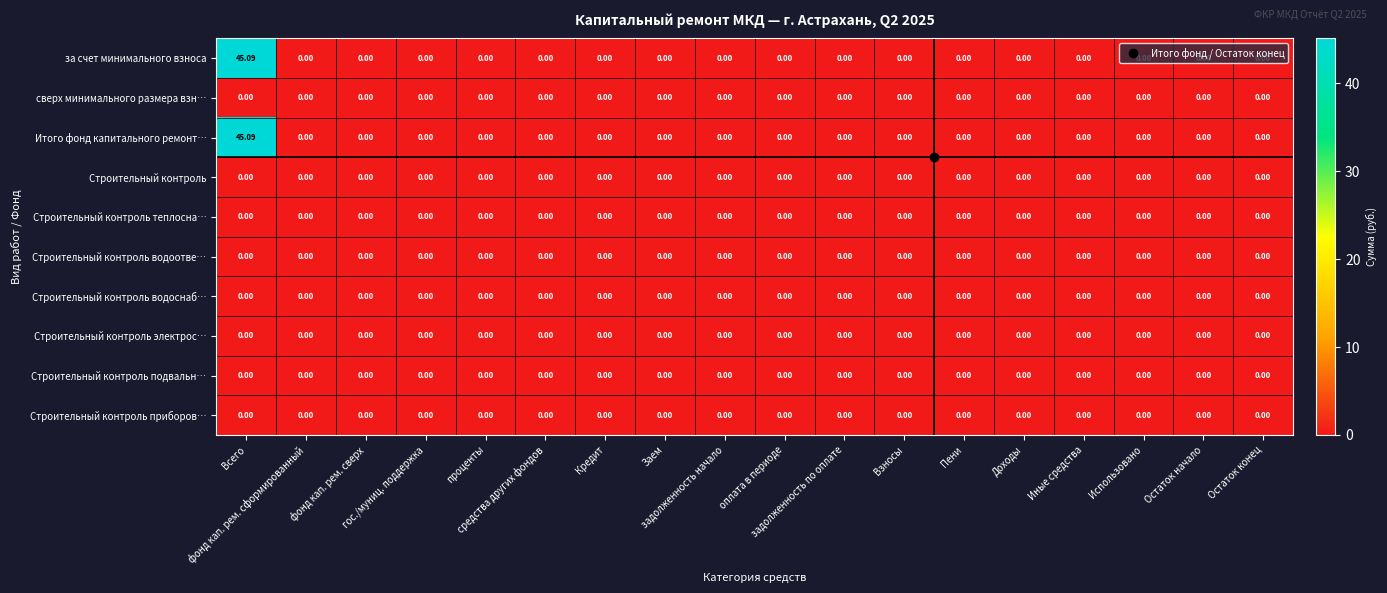

Reading left to right, extract all data points from this chart.

за счет минимального взноса: Всего=45.1	фонд кап. рем. сформированный=0.0	фонд кап. рем. сверх=0.0	гос./муниц. поддержка=0.0	проценты=0.0	средства других фондов=0.0	Кредит=0.0	Заем=0.0	задолженность начало=0.0	оплата в периоде=0.0	задолженность по оплате=0.0	Взносы=0.0	Пени=0.0	Доходы=0.0	Иные средства=0.0	Использовано=0.0	Остаток начало=0.0	Остаток конец=0.0
сверх минимального размера взн…: Всего=0.0	фонд кап. рем. сформированный=0.0	фонд кап. рем. сверх=0.0	гос./муниц. поддержка=0.0	проценты=0.0	средства других фондов=0.0	Кредит=0.0	Заем=0.0	задолженность начало=0.0	оплата в периоде=0.0	задолженность по оплате=0.0	Взносы=0.0	Пени=0.0	Доходы=0.0	Иные средства=0.0	Использовано=0.0	Остаток начало=0.0	Остаток конец=0.0
Итого фонд капитального ремонт…: Всего=45.1	фонд кап. рем. сформированный=0.0	фонд кап. рем. сверх=0.0	гос./муниц. поддержка=0.0	проценты=0.0	средства других фондов=0.0	Кредит=0.0	Заем=0.0	задолженность начало=0.0	оплата в периоде=0.0	задолженность по оплате=0.0	Взносы=0.0	Пени=0.0	Доходы=0.0	Иные средства=0.0	Использовано=0.0	Остаток начало=0.0	Остаток конец=0.0
Строительный контроль: Всего=0.0	фонд кап. рем. сформированный=0.0	фонд кап. рем. сверх=0.0	гос./муниц. поддержка=0.0	проценты=0.0	средства других фондов=0.0	Кредит=0.0	Заем=0.0	задолженность начало=0.0	оплата в периоде=0.0	задолженность по оплате=0.0	Взносы=0.0	Пени=0.0	Доходы=0.0	Иные средства=0.0	Использовано=0.0	Остаток начало=0.0	Остаток конец=0.0
Строительный контроль теплосна…: Всего=0.0	фонд кап. рем. сформированный=0.0	фонд кап. рем. сверх=0.0	гос./муниц. поддержка=0.0	проценты=0.0	средства других фондов=0.0	Кредит=0.0	Заем=0.0	задолженность начало=0.0	оплата в периоде=0.0	задолженность по оплате=0.0	Взносы=0.0	Пени=0.0	Доходы=0.0	Иные средства=0.0	Использовано=0.0	Остаток начало=0.0	Остаток конец=0.0
Строительный контроль водоотве…: Всего=0.0	фонд кап. рем. сформированный=0.0	фонд кап. рем. сверх=0.0	гос./муниц. поддержка=0.0	проценты=0.0	средства других фондов=0.0	Кредит=0.0	Заем=0.0	задолженность начало=0.0	оплата в периоде=0.0	задолженность по оплате=0.0	Взносы=0.0	Пени=0.0	Доходы=0.0	Иные средства=0.0	Использовано=0.0	Остаток начало=0.0	Остаток конец=0.0
Строительный контроль водоснаб…: Всего=0.0	фонд кап. рем. сформированный=0.0	фонд кап. рем. сверх=0.0	гос./муниц. поддержка=0.0	проценты=0.0	средства других фондов=0.0	Кредит=0.0	Заем=0.0	задолженность начало=0.0	оплата в периоде=0.0	задолженность по оплате=0.0	Взносы=0.0	Пени=0.0	Доходы=0.0	Иные средства=0.0	Использовано=0.0	Остаток начало=0.0	Остаток конец=0.0
Строительный контроль электрос…: Всего=0.0	фонд кап. рем. сформированный=0.0	фонд кап. рем. сверх=0.0	гос./муниц. поддержка=0.0	проценты=0.0	средства других фондов=0.0	Кредит=0.0	Заем=0.0	задолженность начало=0.0	оплата в периоде=0.0	задолженность по оплате=0.0	Взносы=0.0	Пени=0.0	Доходы=0.0	Иные средства=0.0	Использовано=0.0	Остаток начало=0.0	Остаток конец=0.0
Строительный контроль подвальн…: Всего=0.0	фонд кап. рем. сформированный=0.0	фонд кап. рем. сверх=0.0	гос./муниц. поддержка=0.0	проценты=0.0	средства других фондов=0.0	Кредит=0.0	Заем=0.0	задолженность начало=0.0	оплата в периоде=0.0	задолженность по оплате=0.0	Взносы=0.0	Пени=0.0	Доходы=0.0	Иные средства=0.0	Использовано=0.0	Остаток начало=0.0	Остаток конец=0.0
Строительный контроль приборов…: Всего=0.0	фонд кап. рем. сформированный=0.0	фонд кап. рем. сверх=0.0	гос./муниц. поддержка=0.0	проценты=0.0	средства других фондов=0.0	Кредит=0.0	Заем=0.0	задолженность начало=0.0	оплата в периоде=0.0	задолженность по оплате=0.0	Взносы=0.0	Пени=0.0	Доходы=0.0	Иные средства=0.0	Использовано=0.0	Остаток начало=0.0	Остаток конец=0.0